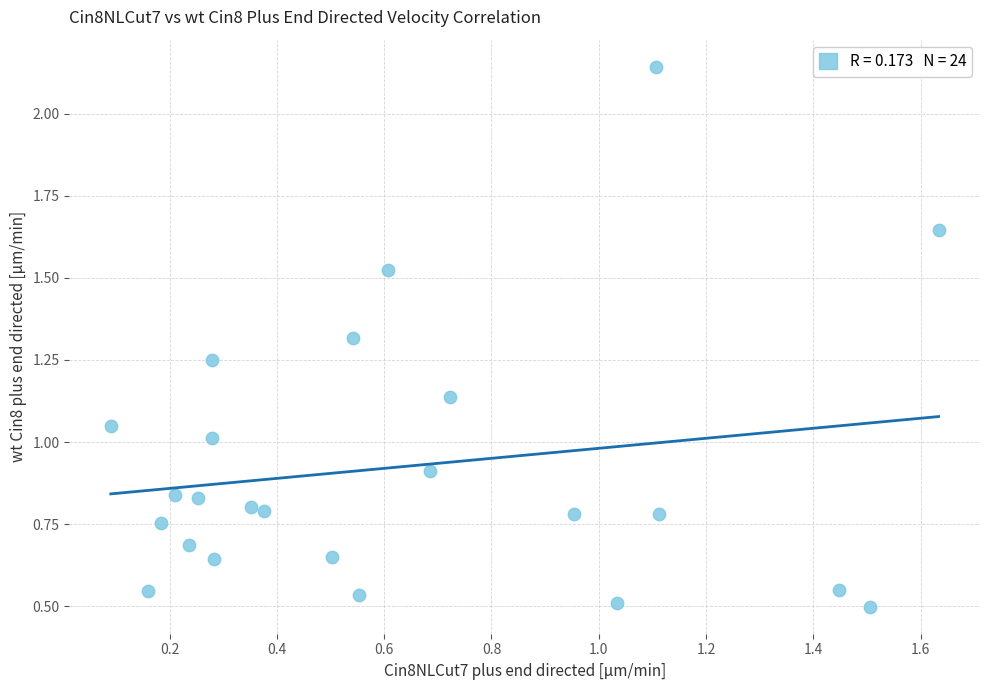

How many data points are displayed?

24